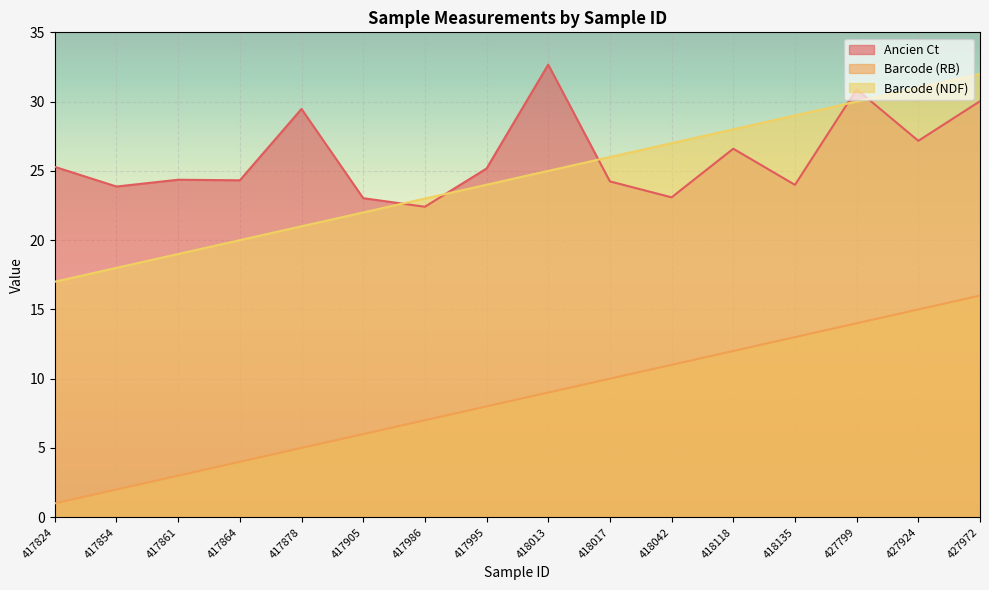

What is the sum of the Barcode (RB) values at 427924 and 417854?

17.0